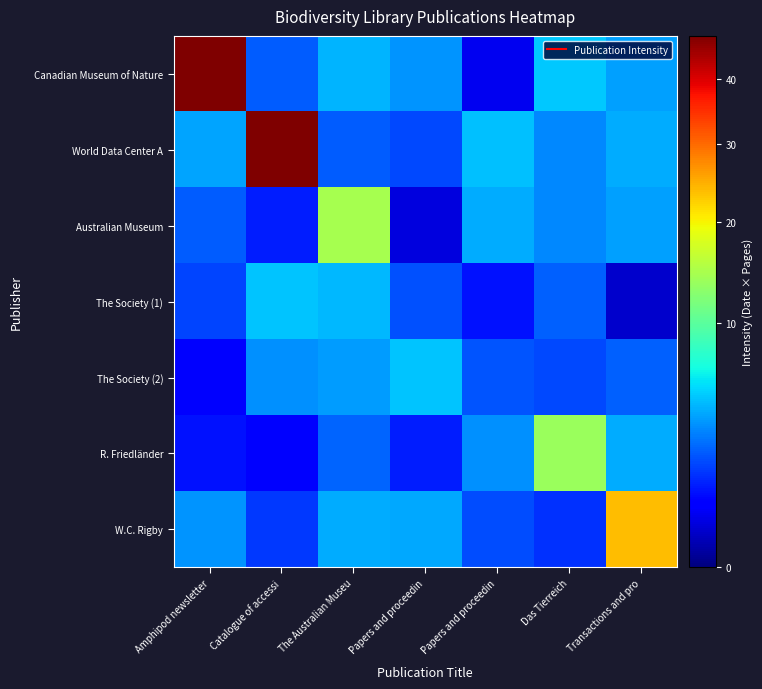

Reading left to right, extract all data points from this chart.

Canadian Museum of Nature: Amphipod newsletter=47.4	Catalogue of accessi=2.2	The Australian Museu=4.3	Papers and proceedin=3.5	Papers and proceedin=0.5	Das Tierreich=4.9	Transactions and pro=3.8
World Data Center A: Amphipod newsletter=3.9	Catalogue of accessi=47.0	The Australian Museu=2.3	Papers and proceedin=1.9	Papers and proceedin=4.6	Das Tierreich=3.2	Transactions and pro=4.1
Australian Museum: Amphipod newsletter=2.2	Catalogue of accessi=1.1	The Australian Museu=14.5	Papers and proceedin=0.3	Papers and proceedin=4.1	Das Tierreich=3.2	Transactions and pro=3.8
The Society (1): Amphipod newsletter=1.8	Catalogue of accessi=4.9	The Australian Museu=4.5	Papers and proceedin=2.0	Papers and proceedin=1.0	Das Tierreich=2.3	Transactions and pro=0.2
The Society (2): Amphipod newsletter=0.8	Catalogue of accessi=3.4	The Australian Museu=3.7	Papers and proceedin=4.8	Papers and proceedin=2.1	Das Tierreich=1.9	Transactions and pro=2.3
R. Friedländer: Amphipod newsletter=0.9	Catalogue of accessi=0.6	The Australian Museu=2.4	Papers and proceedin=1.1	Papers and proceedin=3.3	Das Tierreich=13.7	Transactions and pro=4.2
W.C. Rigby: Amphipod newsletter=3.5	Catalogue of accessi=1.6	The Australian Museu=4.2	Papers and proceedin=4.0	Papers and proceedin=1.9	Das Tierreich=1.4	Transactions and pro=23.8